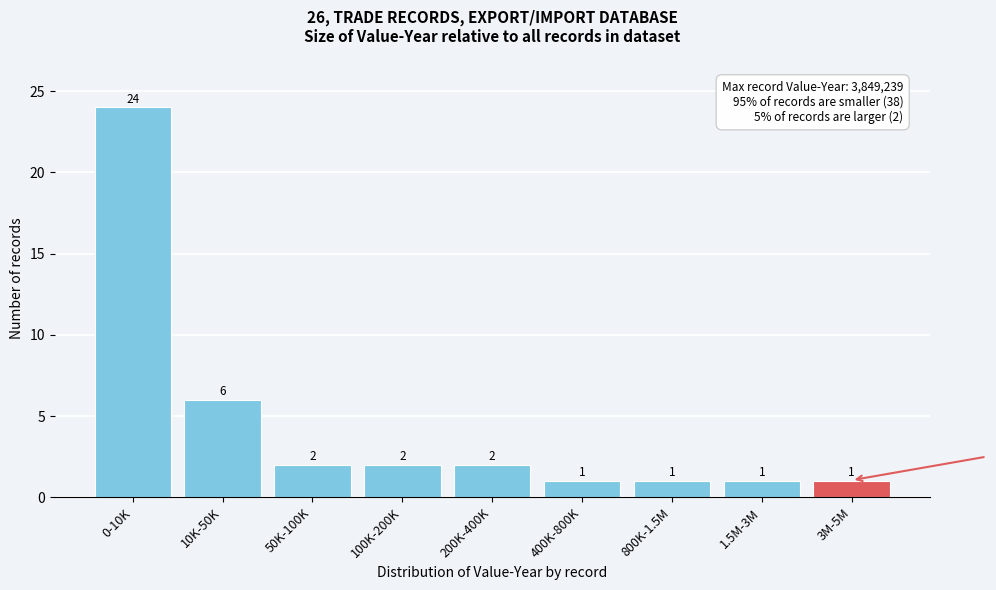

Reading left to right, extract all data points from this chart.

0-10K=24	10K-50K=6	50K-100K=2	100K-200K=2	200K-400K=2	400K-800K=1	800K-1.5M=1	1.5M-3M=1	3M-5M=1